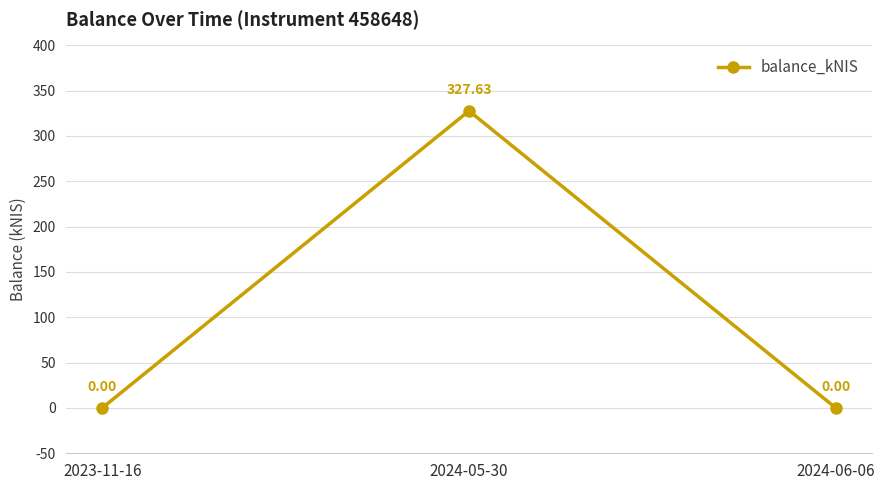

Reading left to right, extract all data points from this chart.

2023-11-16=0.0	2024-05-30=327.6	2024-06-06=0.0